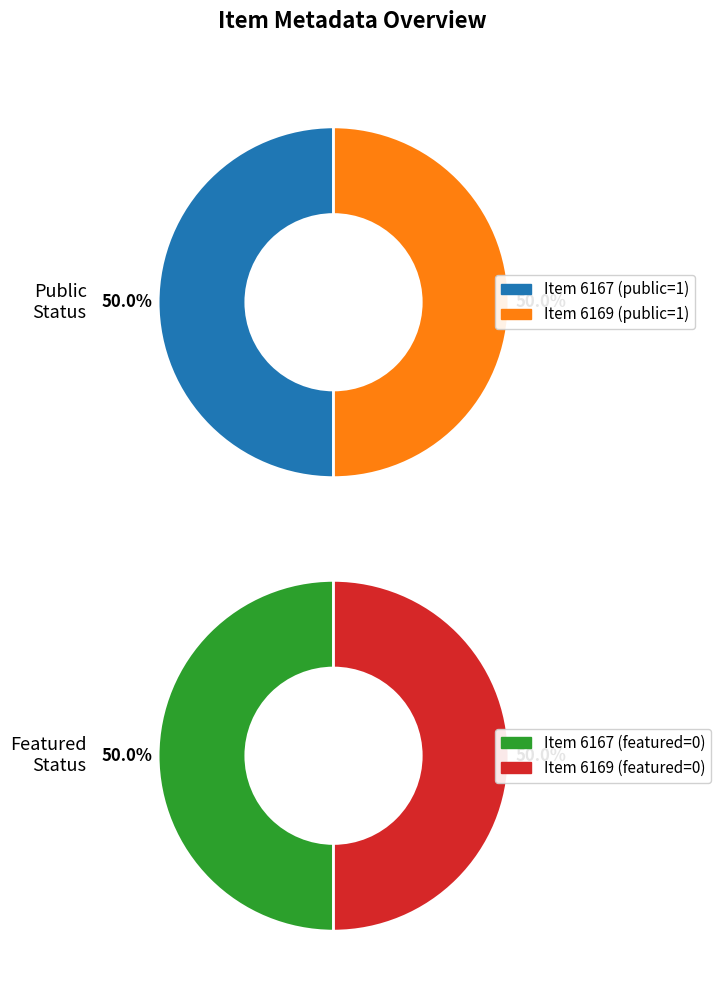

Between 6167 and 6169, which series saw the biggest shift?

public